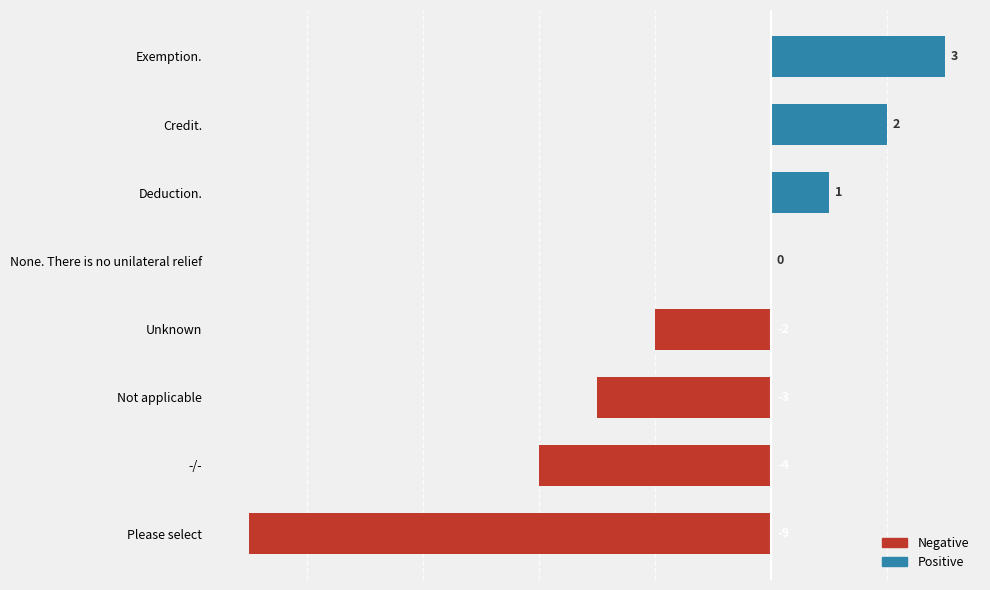

How many series are shown in this chart?

1